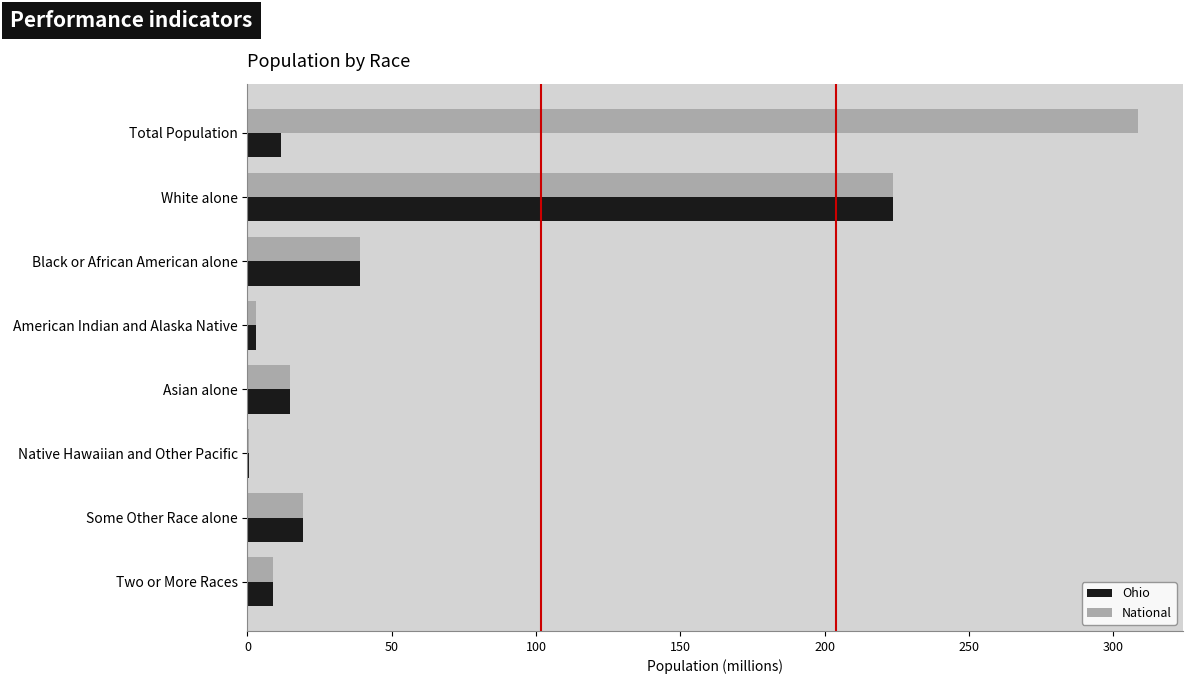

True or false: Ohio has a value of 10.0 at Black or African American alone.

False